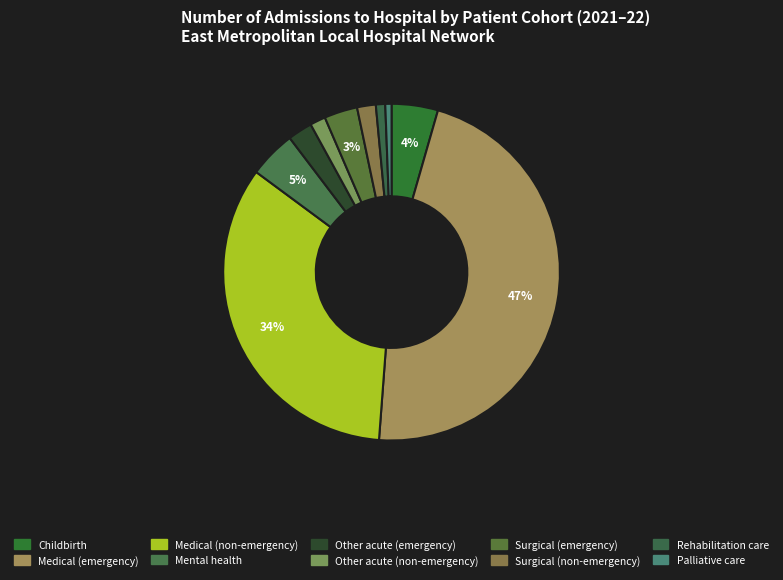

Rank the categories by value from highest to lowest.

Medical (emergency), Medical (non-emergency), Mental health, Childbirth, Surgical (emergency), Other acute (emergency), Surgical (non-emergency), Other acute (non-emergency), Rehabilitation care, Palliative care